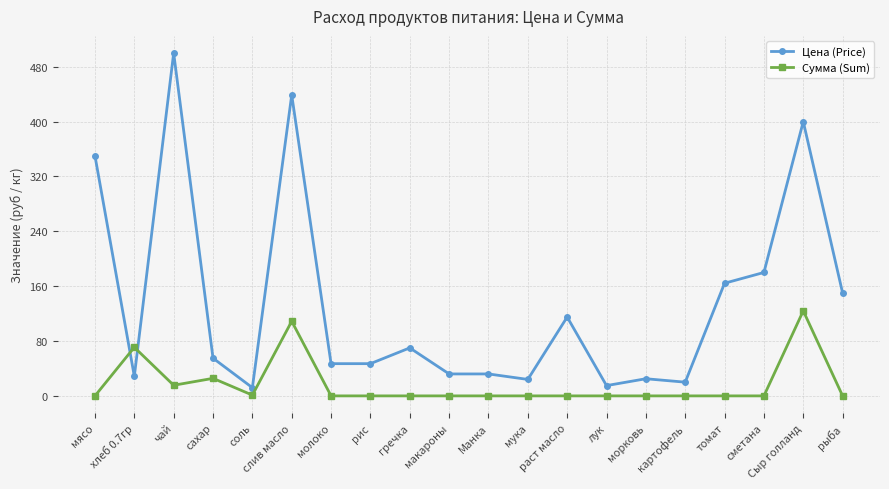

What is the average value of the Сумма (Sum) series?

17.3